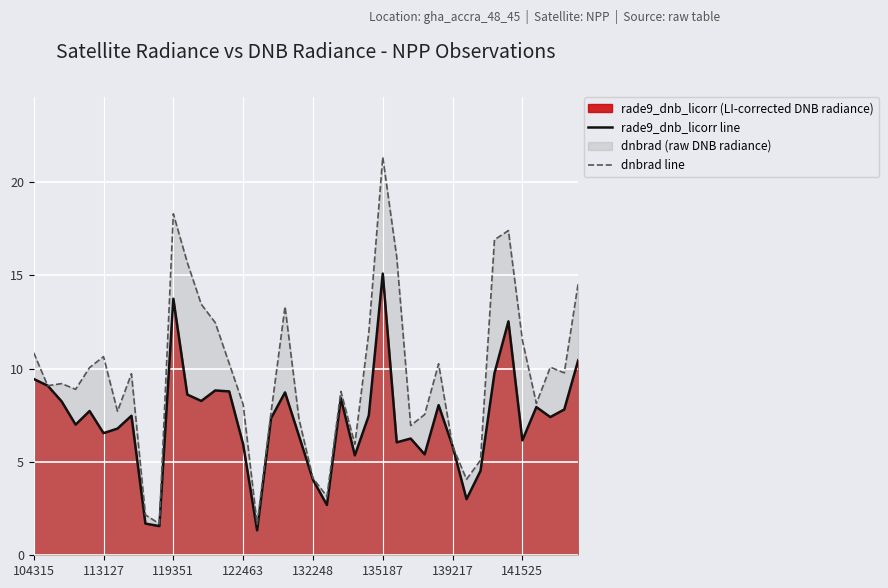

Which series has the widest spread of values?

dnbrad line